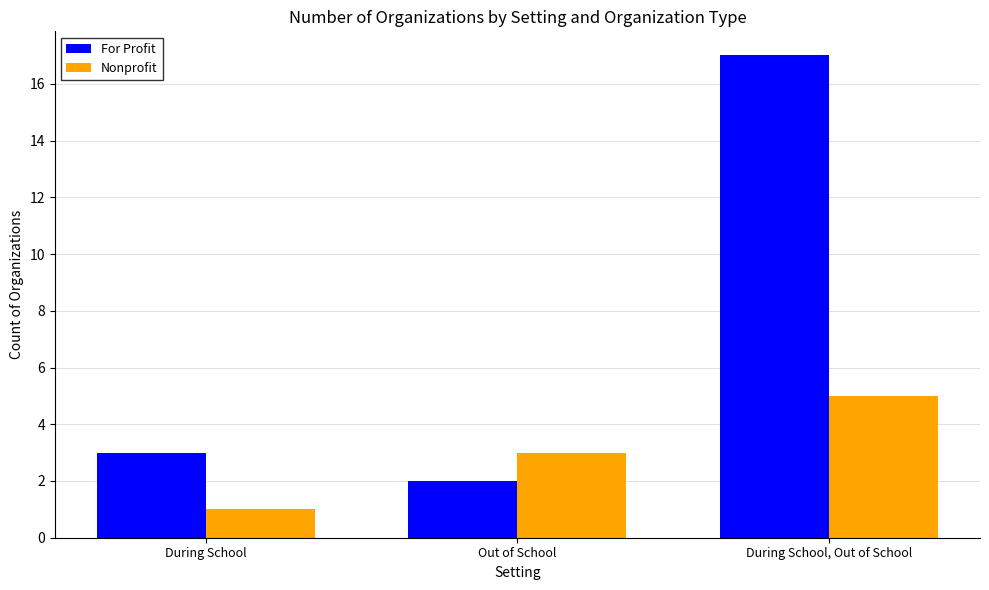

Rank the series by their maximum value, from lowest to highest.

Nonprofit, For Profit